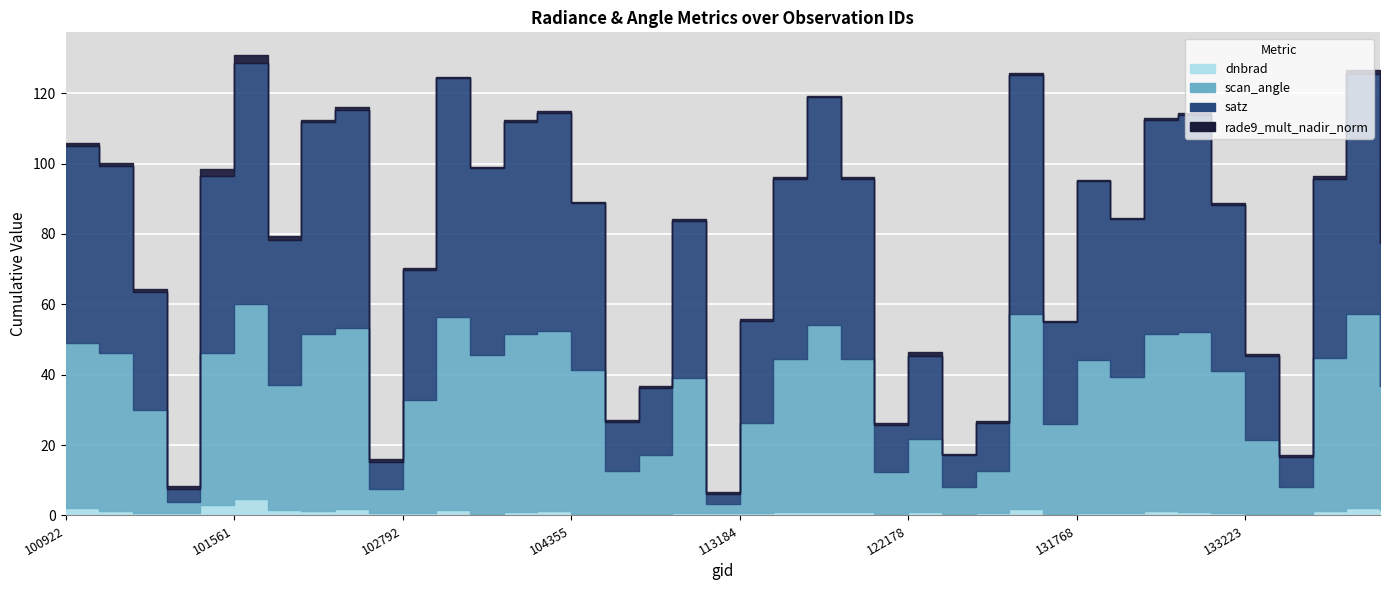

Count the number of categories in the chart.

40